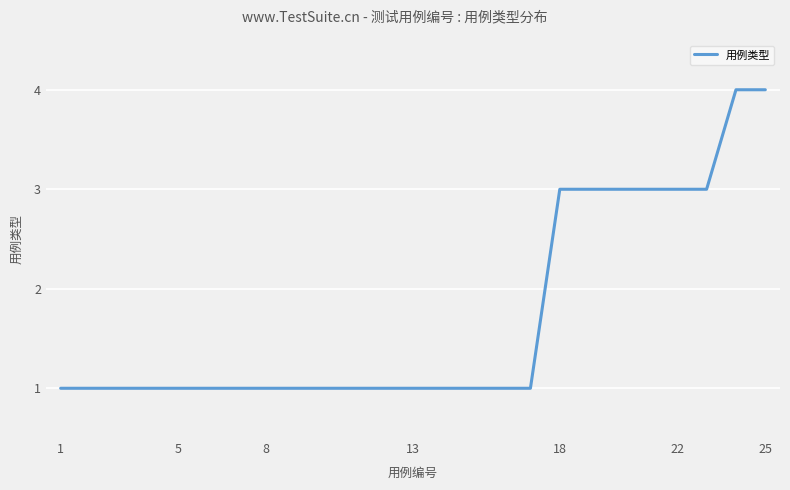

What is the greatest value displayed?

4